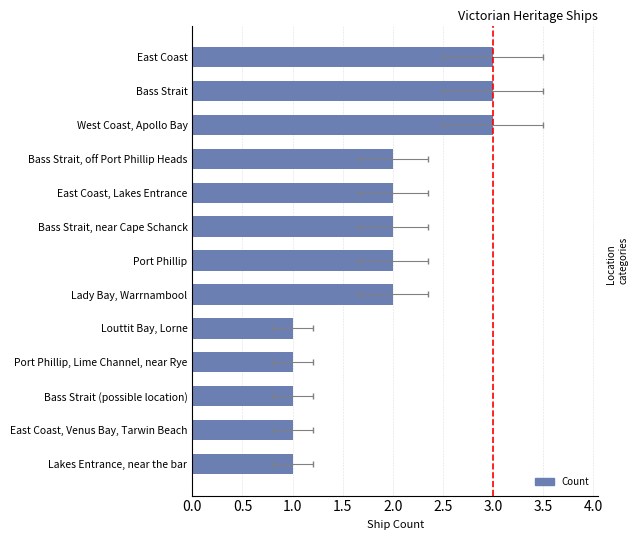

How many bars are there in total?

13